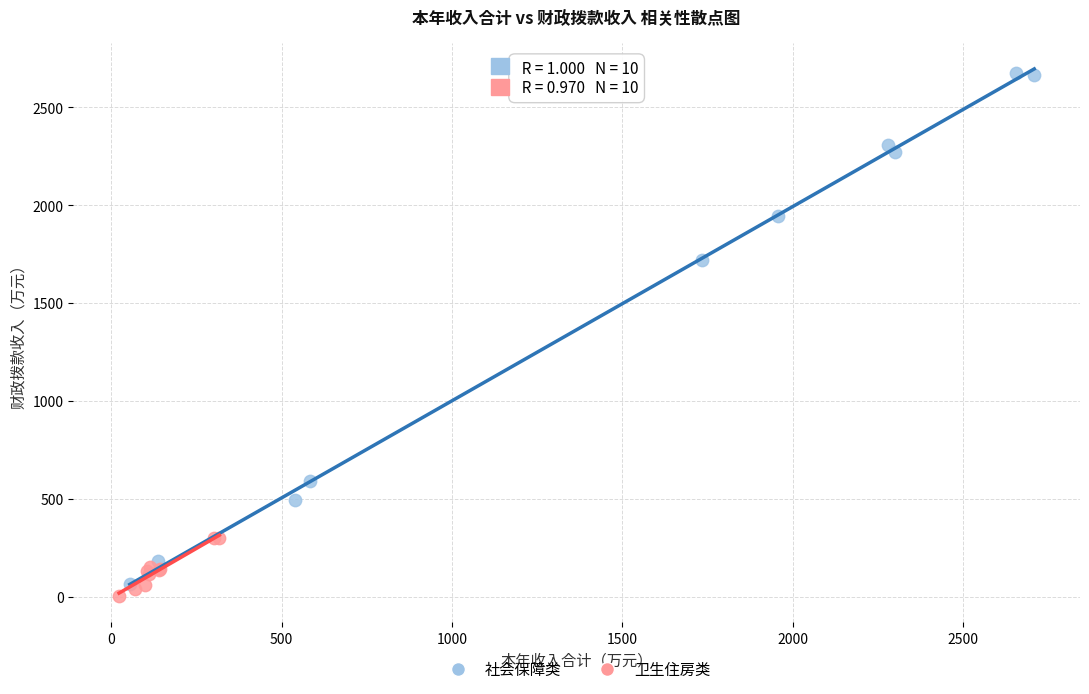

Which series has the widest spread of Y values?

社会保障类